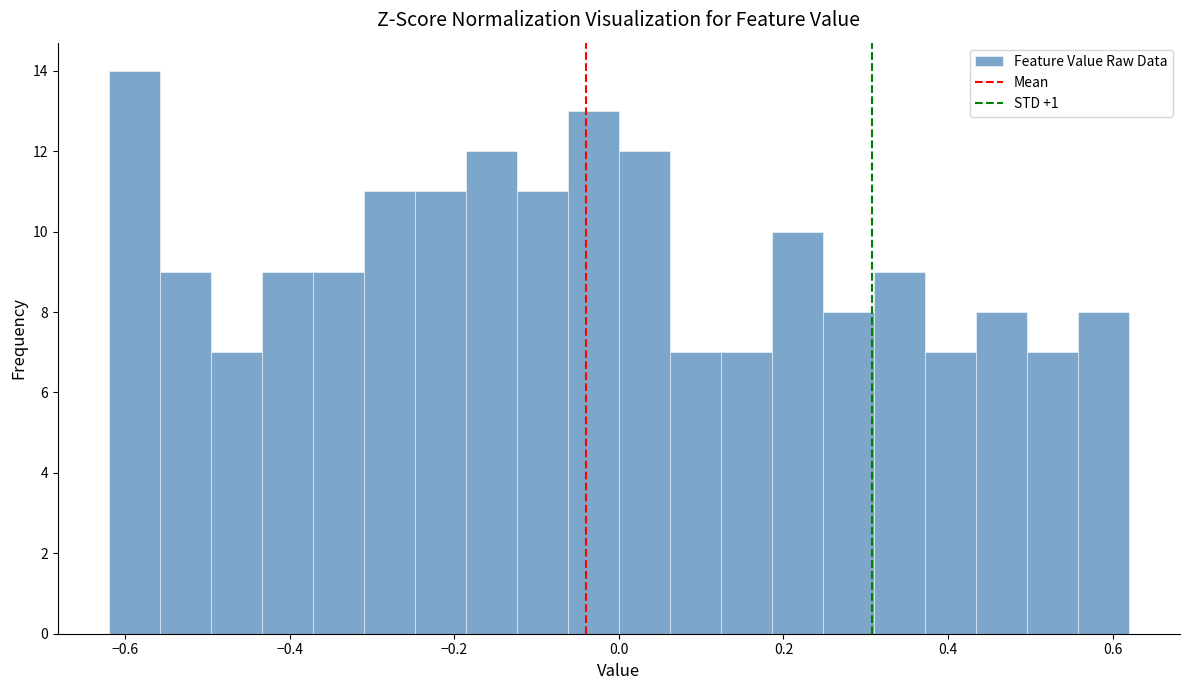

Around what value on the x-axis is the tallest bar? Give the approximate position of its centre, as read against the axis.

-0.58